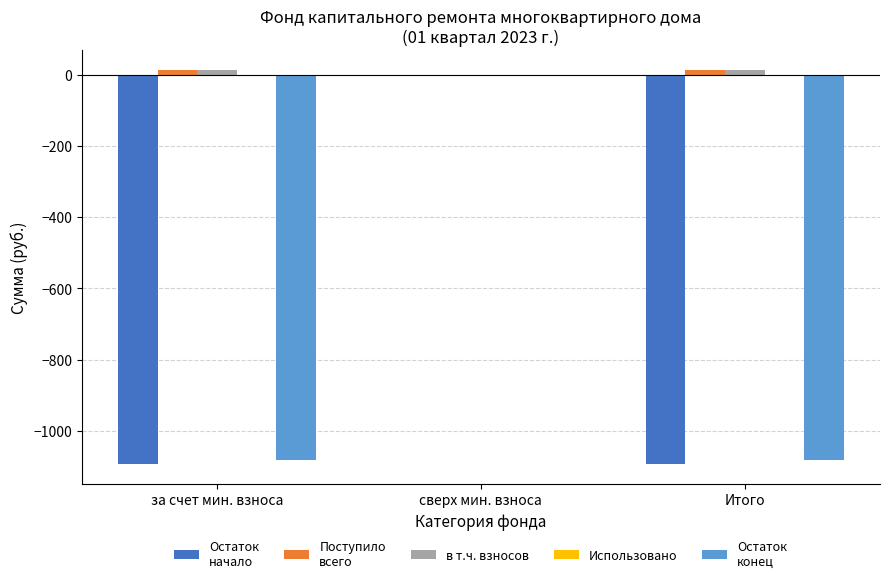

Does the chart contain stacked bars?

No